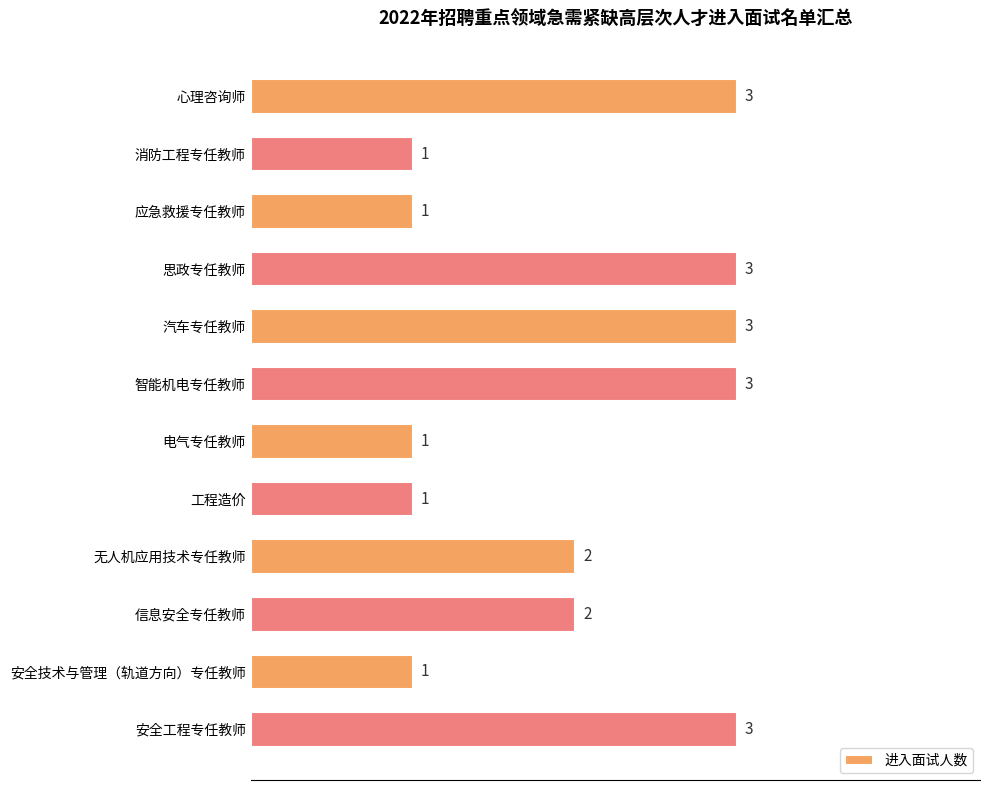

Reading top to bottom, transcribe all the data shown in this chart.

心理咨询师=3	消防工程专任教师=1	应急救援专任教师=1	思政专任教师=3	汽车专任教师=3	智能机电专任教师=3	电气专任教师=1	工程造价=1	无人机应用技术专任教师=2	信息安全专任教师=2	安全技术与管理（轨道方向）专任教师=1	安全工程专任教师=3